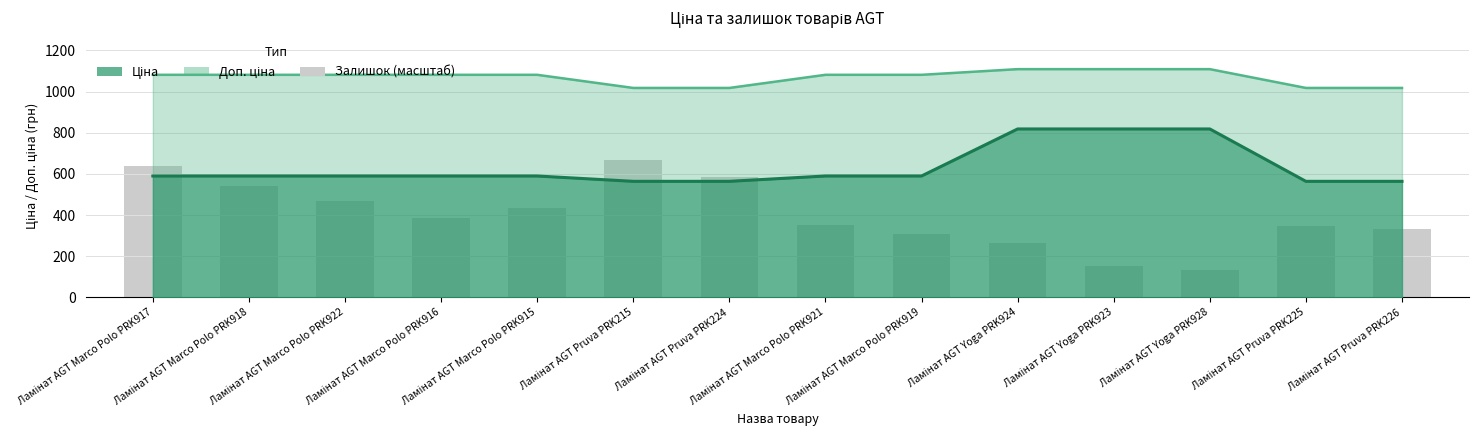

What is the label of the 6th bar from the left?

Ламінат AGT Pruva PRK215